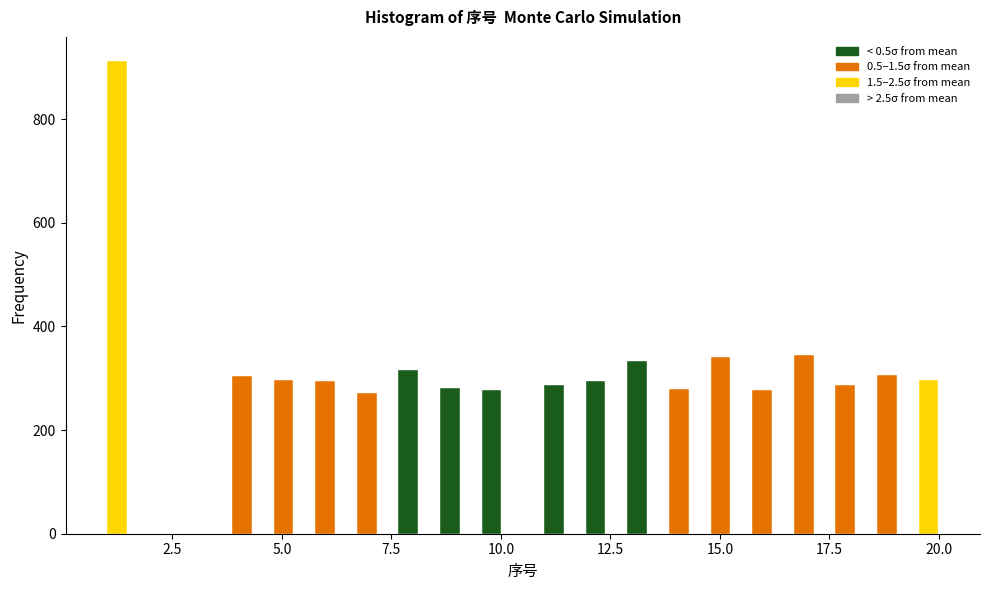

Read against the x-axis, roughly where is the centre of the tallest bar?

1.0